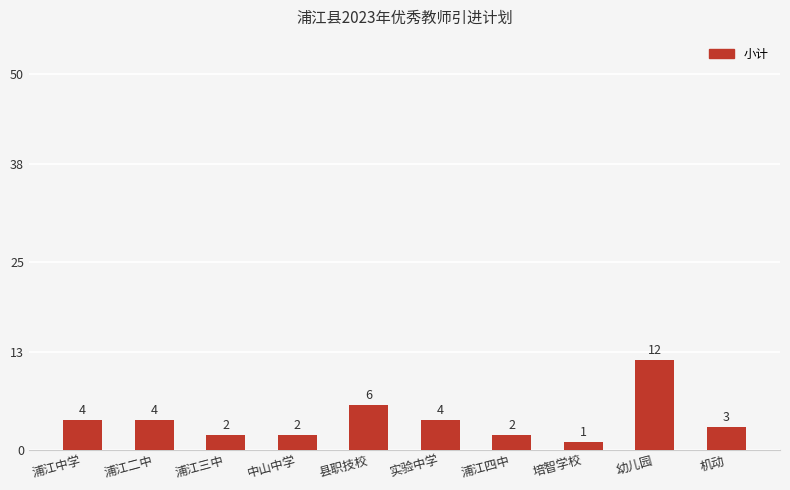

True or false: the data shows 2 at 县职技校.

False